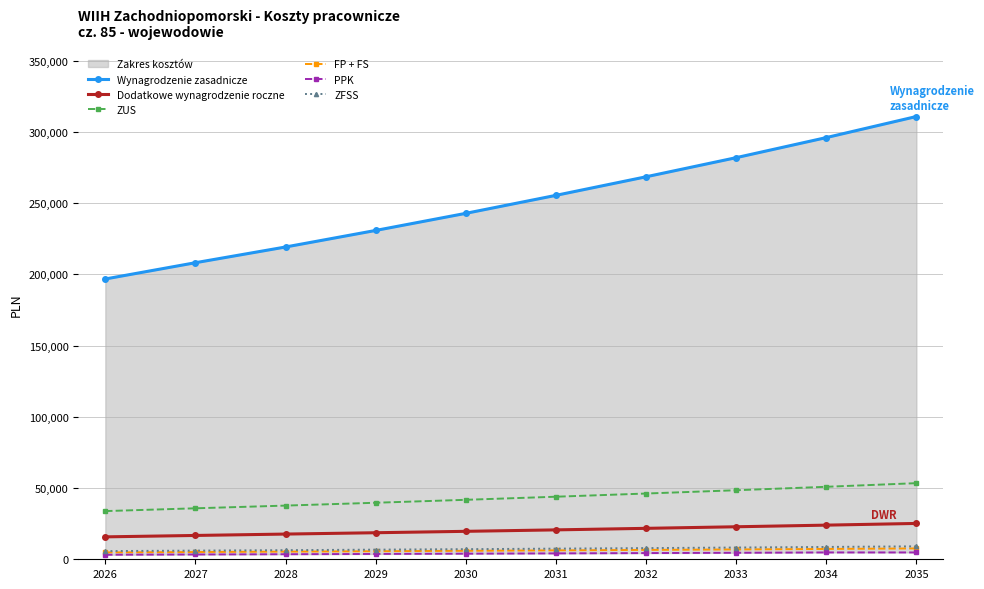

True or false: Wynagrodzenie zasadnicze has more than 0 points higher than both neighbors.

False